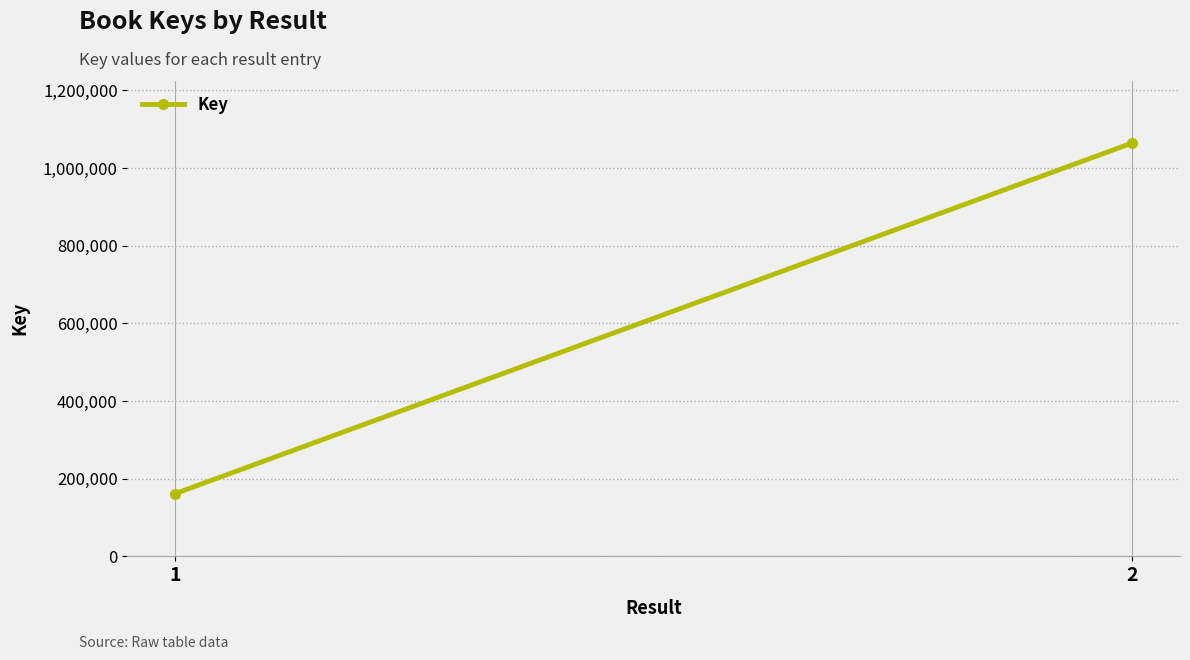

What is the change in value from 1 to 2?

+902938